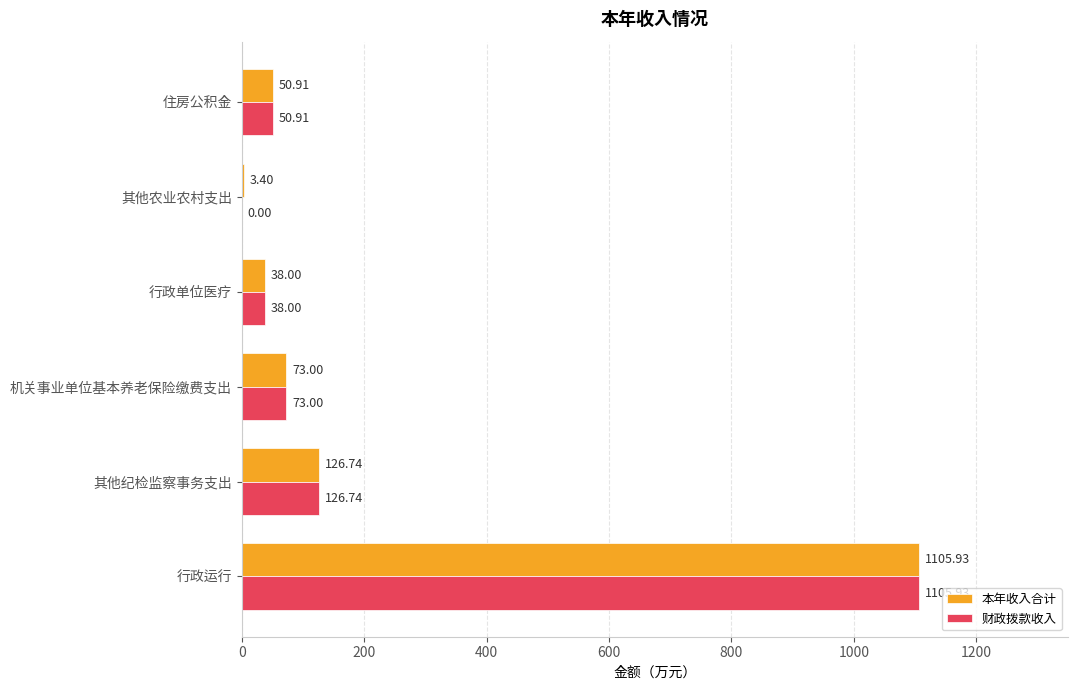

At which label is 财政拨款收入 closest to 552?

其他纪检监察事务支出